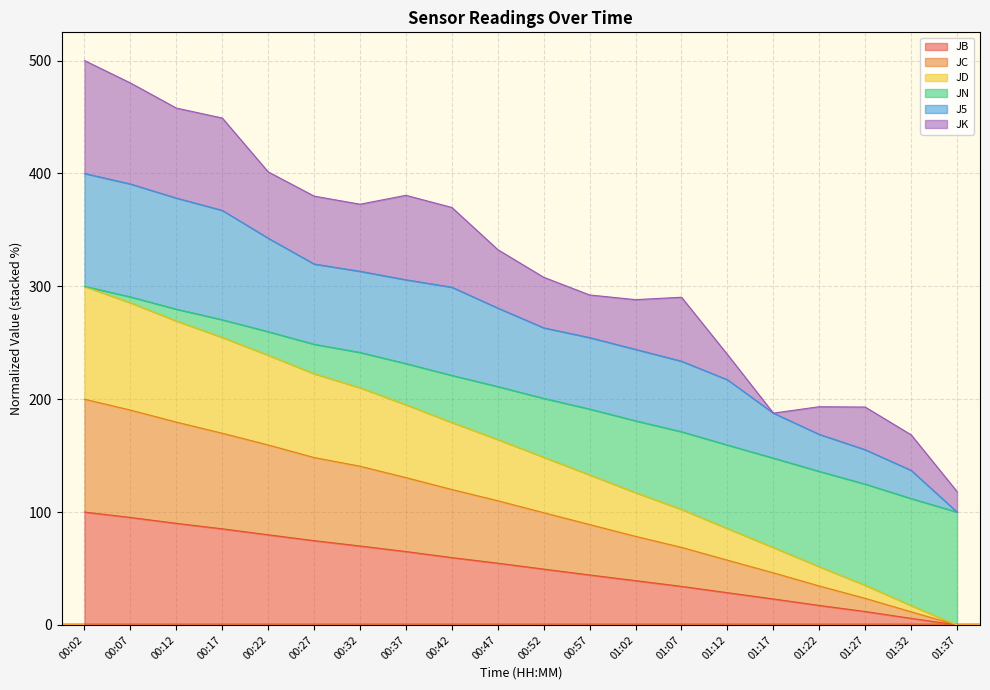

What is the maximum value for JB?

100.0